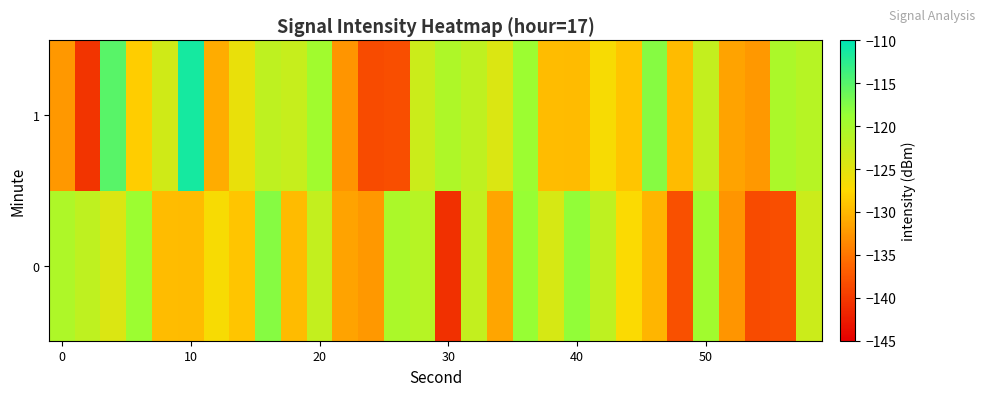

How many series are shown in this chart?

2